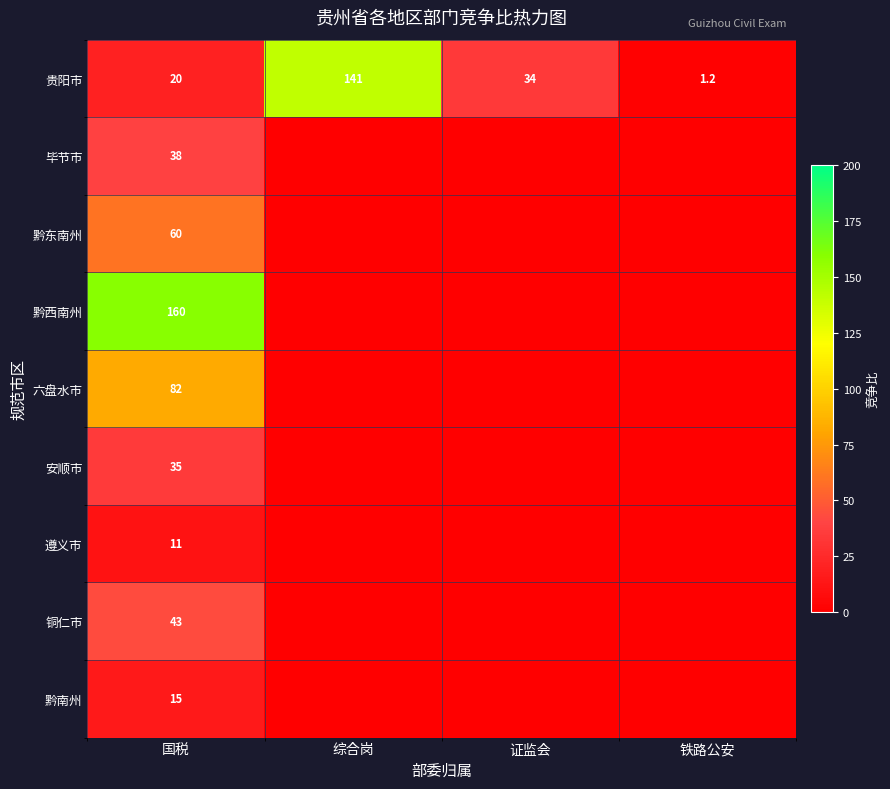

At 国税, list the series in order from smallest to largest.

遵义市, 黔南州, 贵阳市, 安顺市, 毕节市, 铜仁市, 黔东南州, 六盘水市, 黔西南州